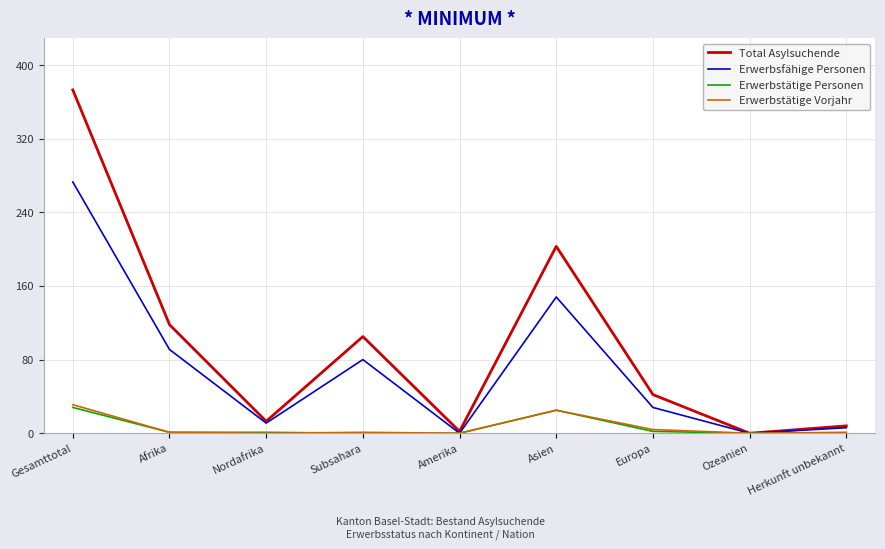

Which series has the largest total across all categories?

Total Asylsuchende